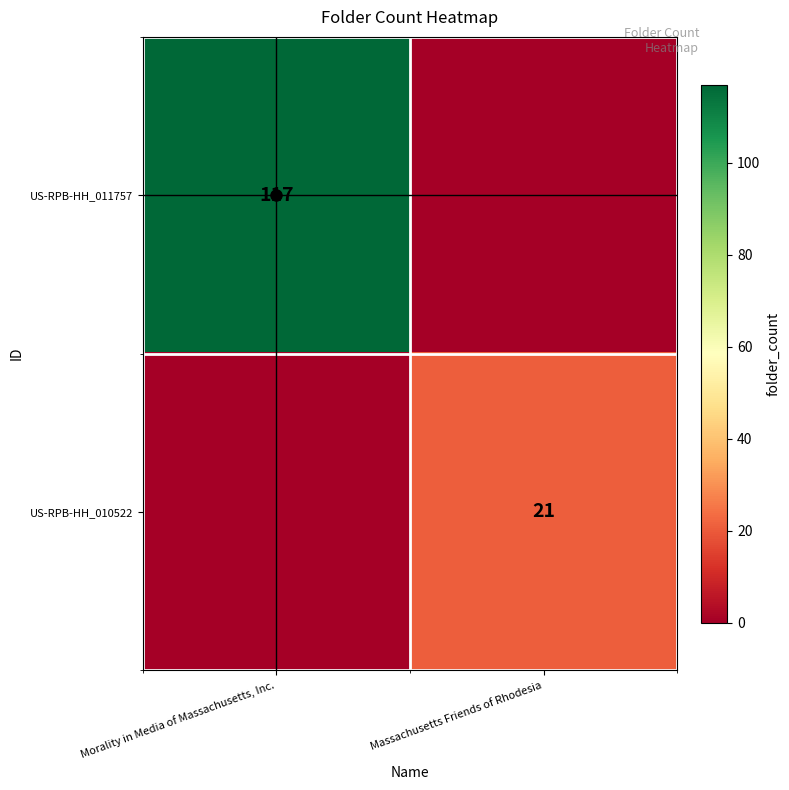

The US-RPB-HH_010522 series shows 28 at Massachusetts Friends of Rhodesia. True or false?

False